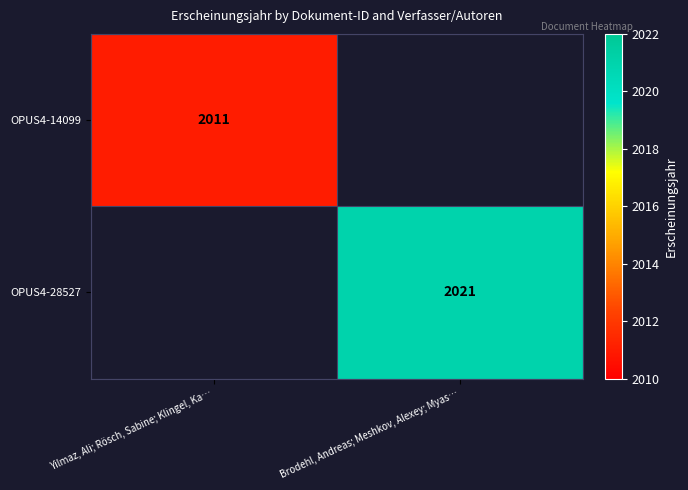

Is it true that OPUS4-14099 equals 3108 at Yilmaz, Ali; Rösch, Sabine; Klingel, Ka…?

False